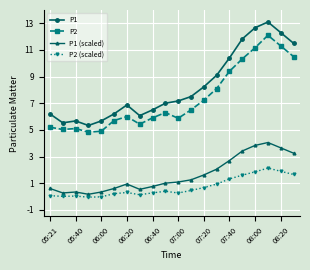

Does the chart display data point markers on the line(s)?

Yes